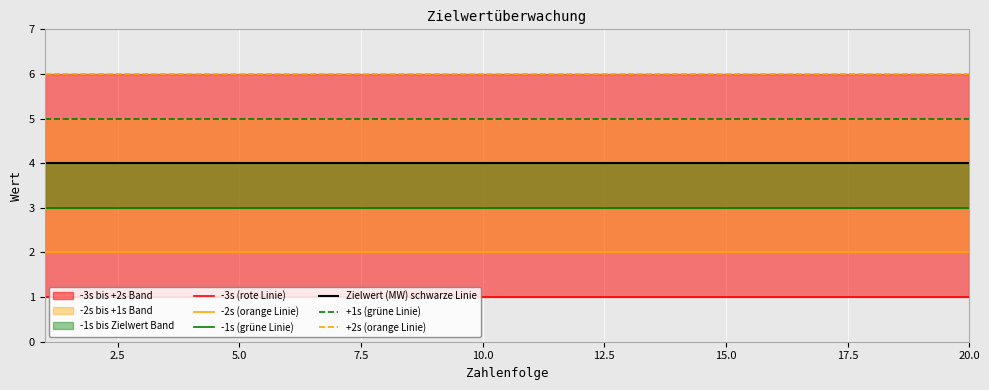

Rank the series by their maximum value, from highest to lowest.

+2s (orange Linie), +1s (grüne Linie), Zielwert (MW) schwarze Linie, -1s (grüne Linie), -2s (orange Linie), -3s (rote Linie)